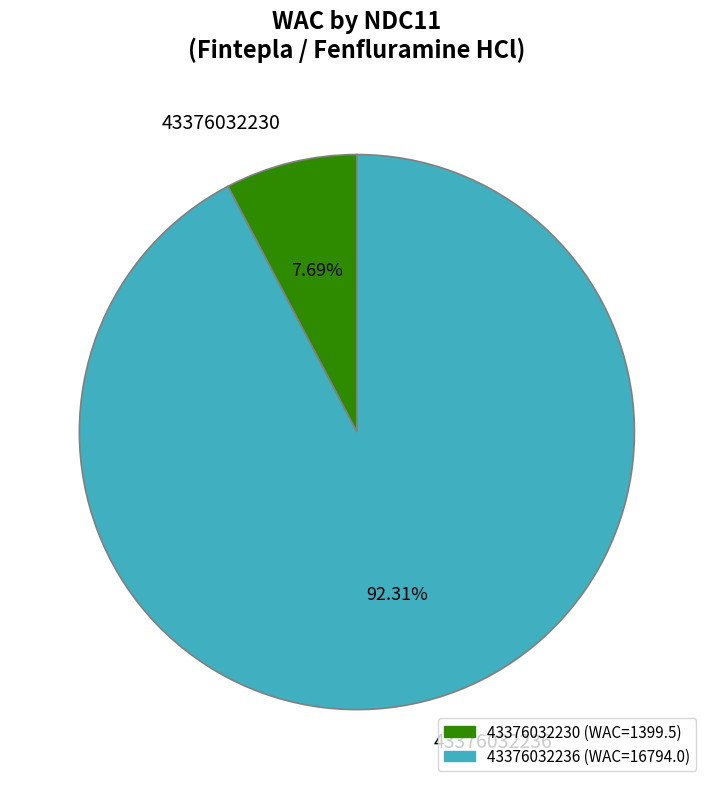

What is the total percentage of 43376032236 and 43376032230?

100.0%